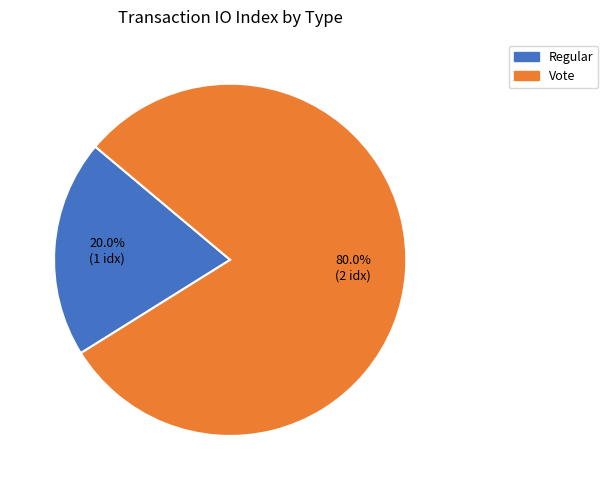

Is there a majority slice in this chart?

Yes